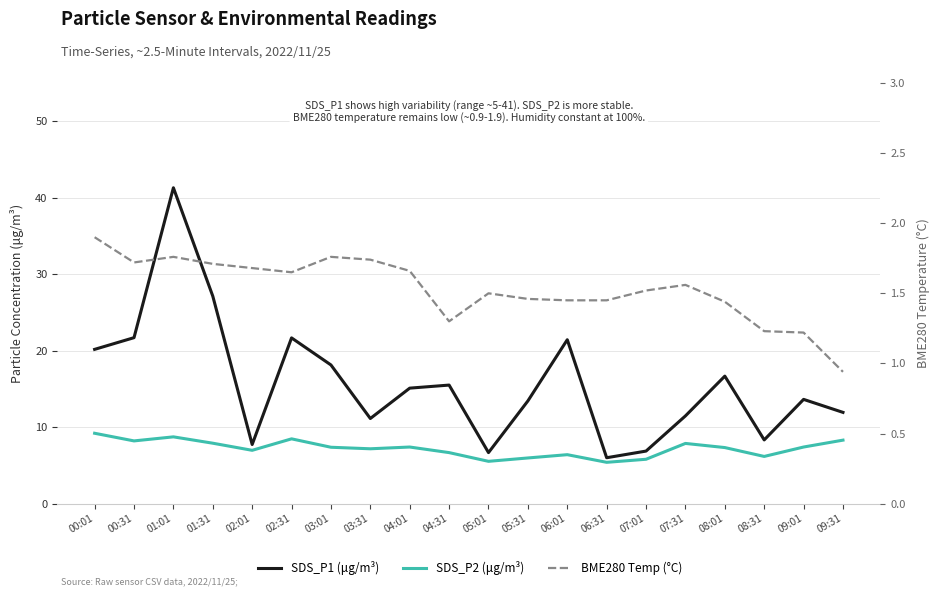

At which label does BME280 Temp (°C) reach its peak?

00:01